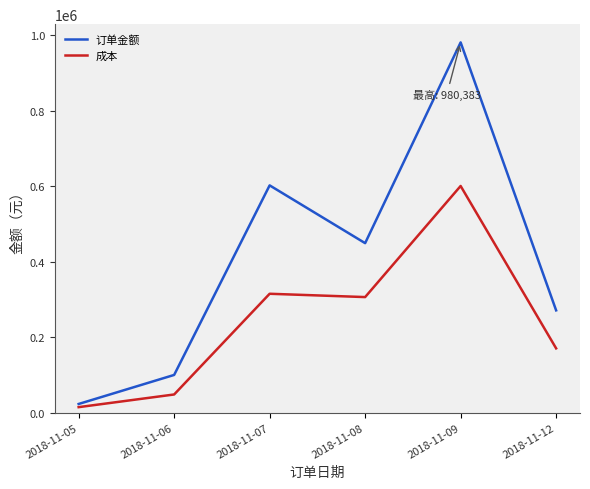

Between 2018-11-09 and 2018-11-12, which series saw the biggest shift?

订单金额